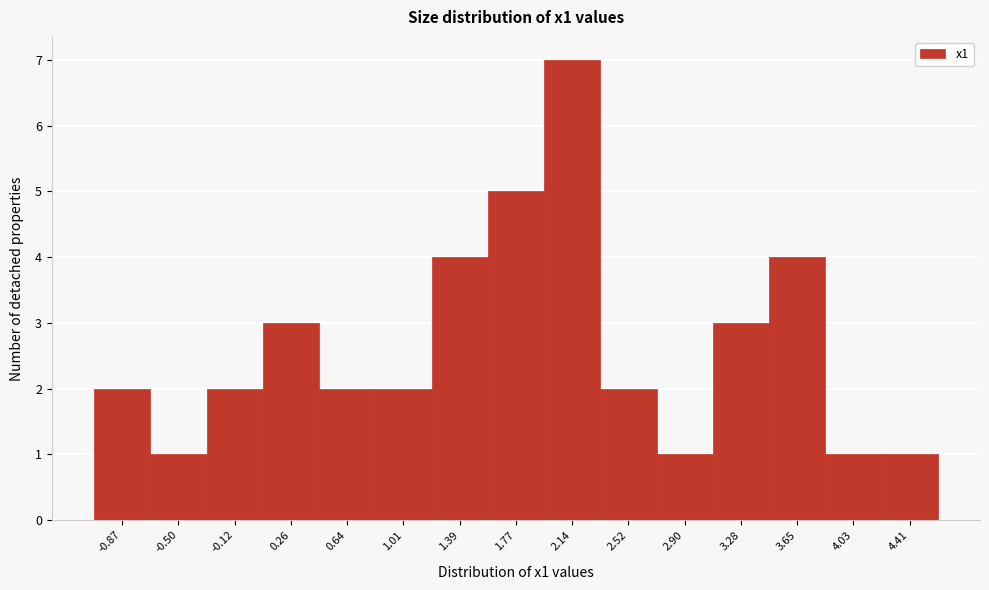

Over which range of the x-axis is the bar tallest?

1.95 to 2.35